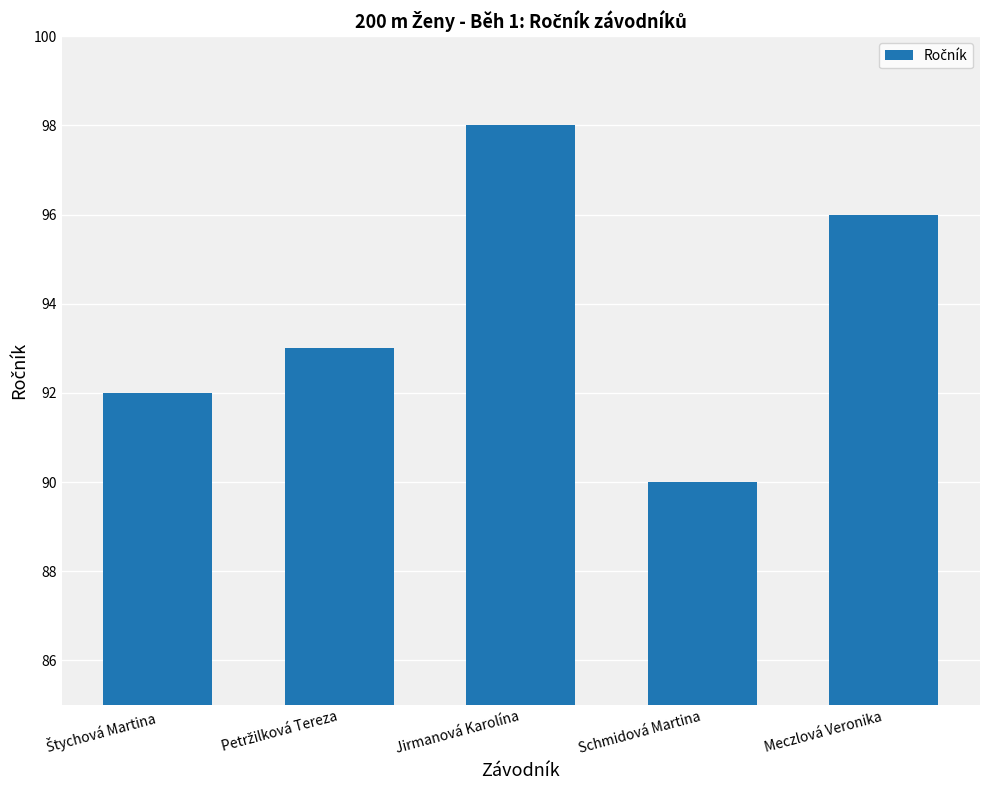

Count the number of categories in the chart.

5